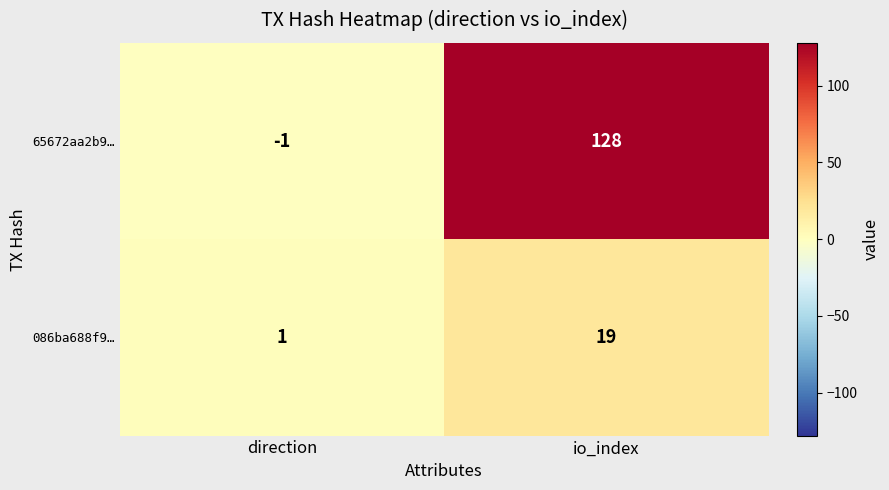

Rank the series by their average value, from highest to lowest.

65672aa2b9…, 086ba688f9…